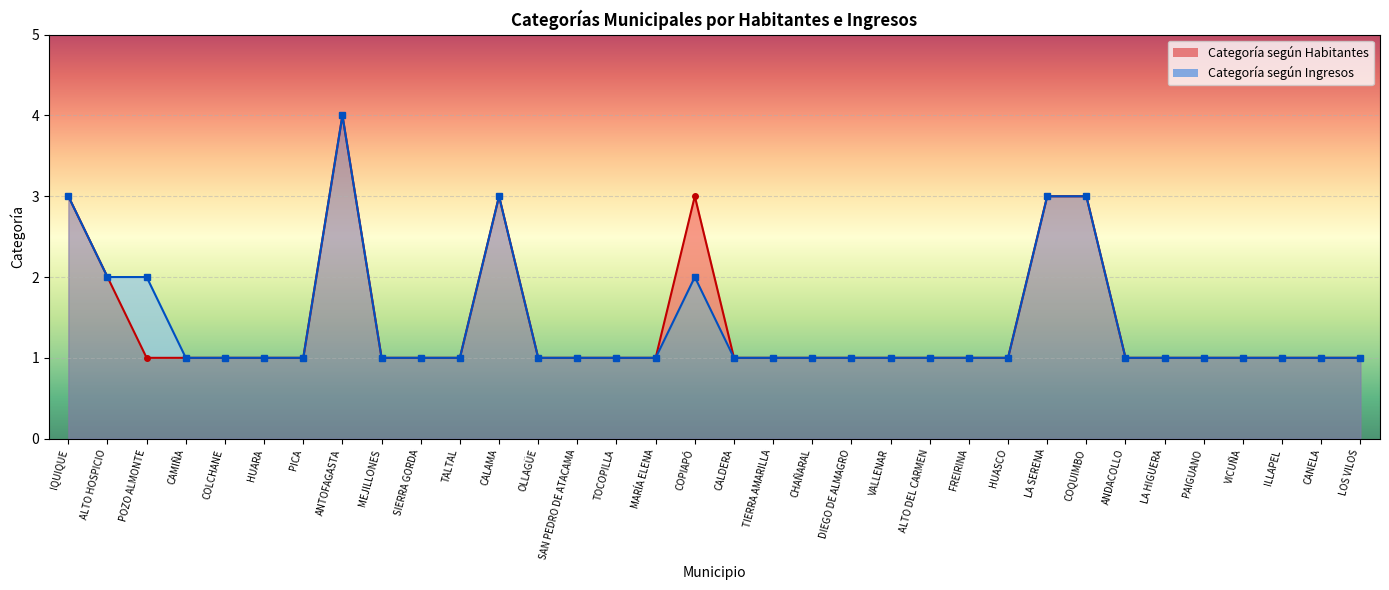

True or false: Categoría según Ingresos and Categoría según Habitantes cross at least once.

False